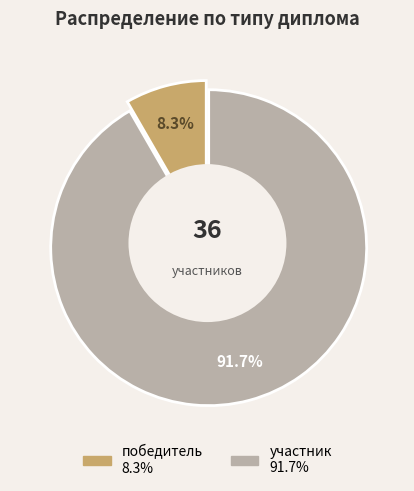

Count the number of slices in the pie.

2